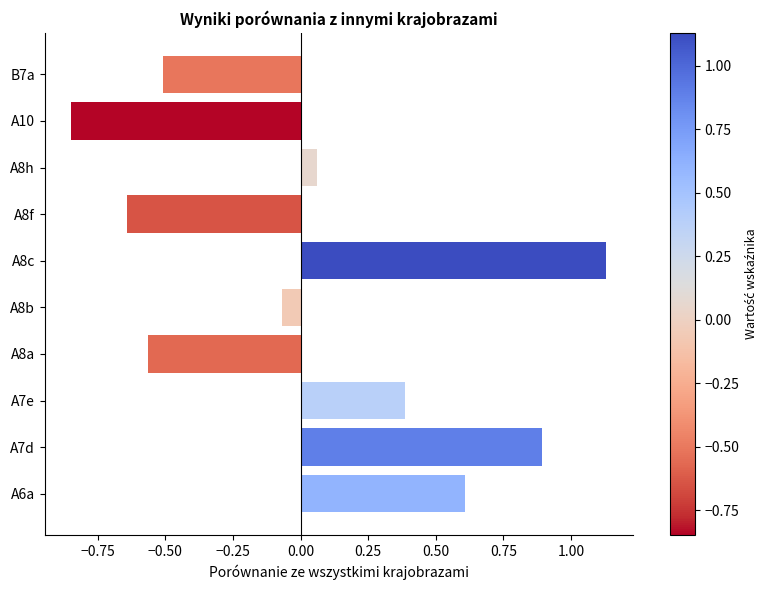

Rank the categories by value from lowest to highest.

A10, A8f, A8a, B7a, A8b, A8h, A7e, A6a, A7d, A8c